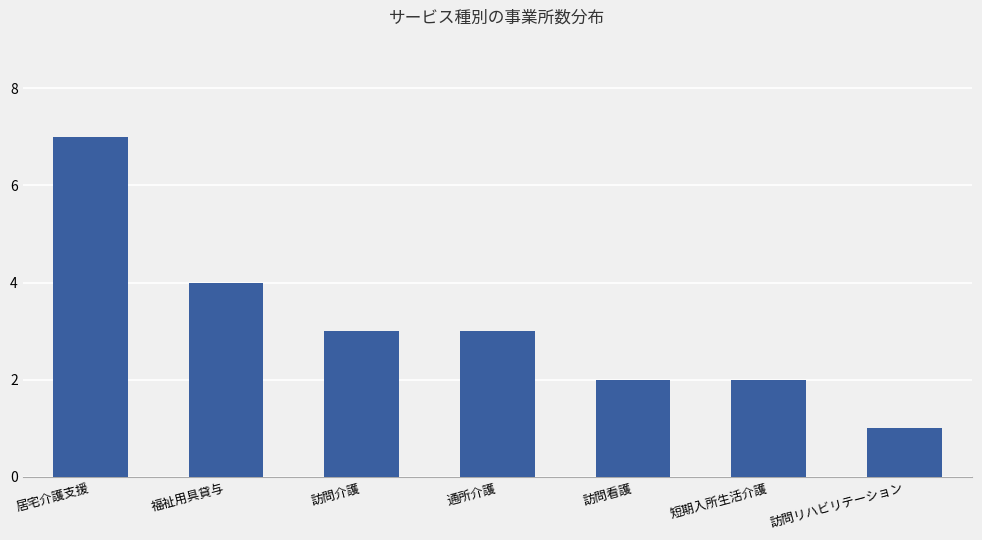

Which has a higher value, 福祉用具貸与 or 訪問リハビリテーション?

福祉用具貸与